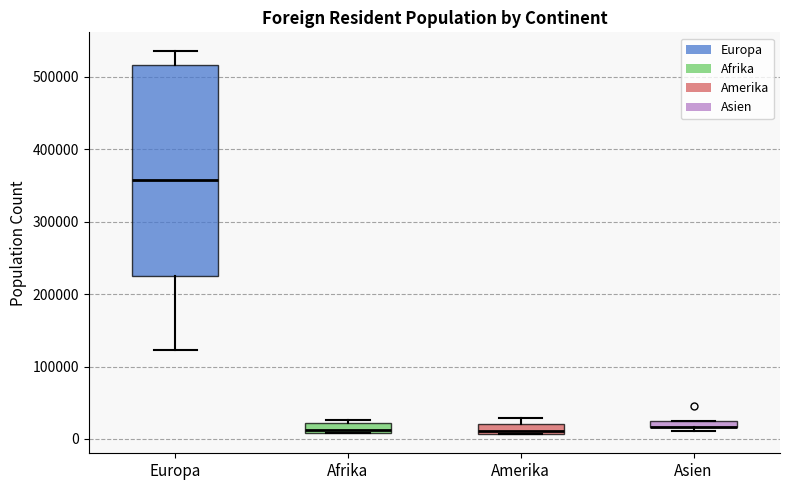

Which box is the tallest, from its lower edge to its upper edge?

Europa